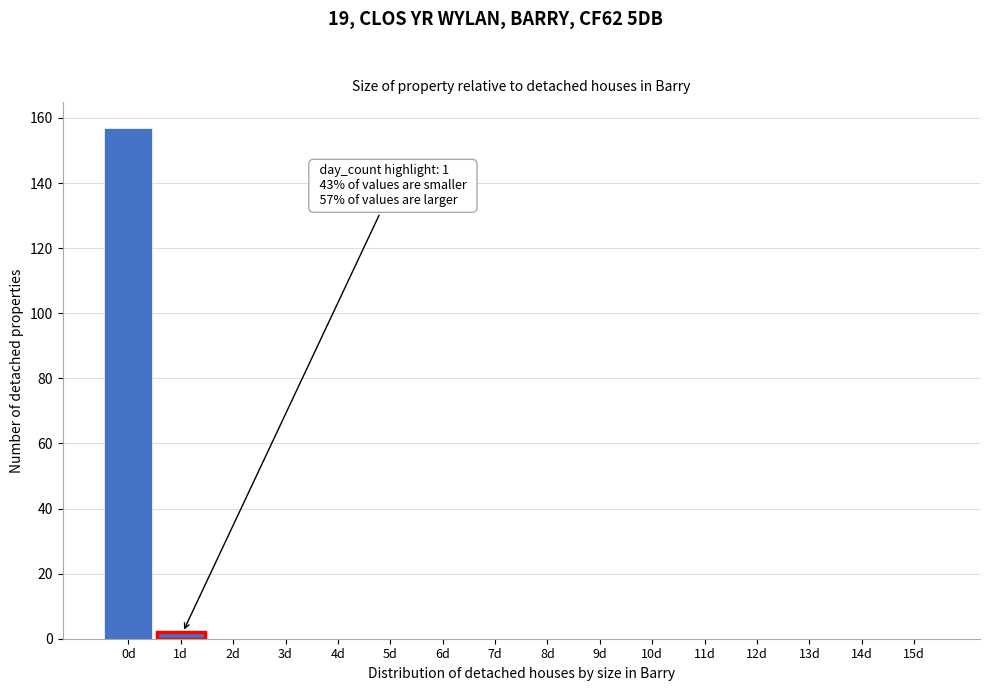

Reading right to left, list all the values displayed in this chart.

15d=0	14d=0	13d=0	12d=0	11d=0	10d=0	9d=0	8d=0	7d=0	6d=0	5d=0	4d=0	3d=0	2d=0	1d=2	0d=157